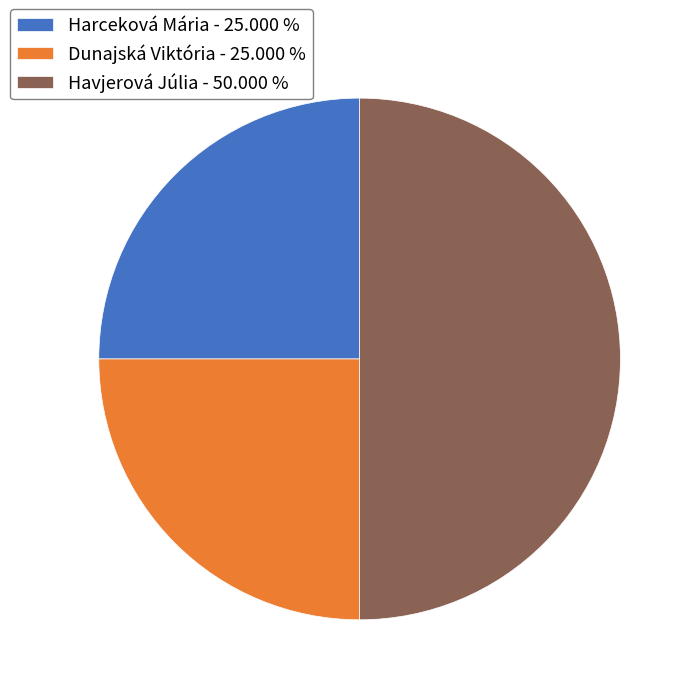

Which has a higher value, Dunajská Viktória or Havjerová Júlia?

Havjerová Júlia